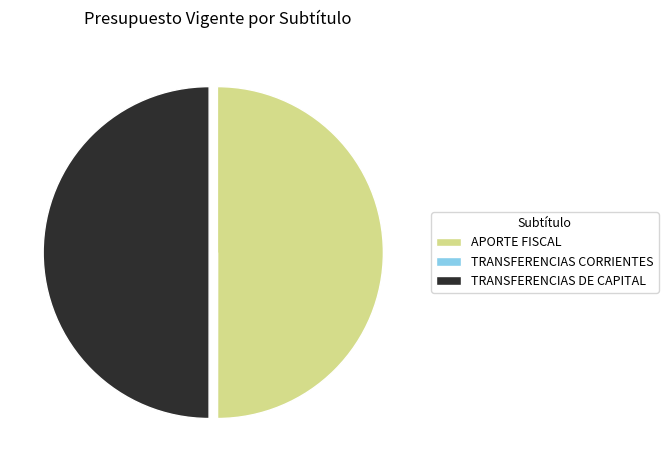

Combined, do TRANSFERENCIAS DE CAPITAL and APORTE FISCAL account for over 50%?

Yes